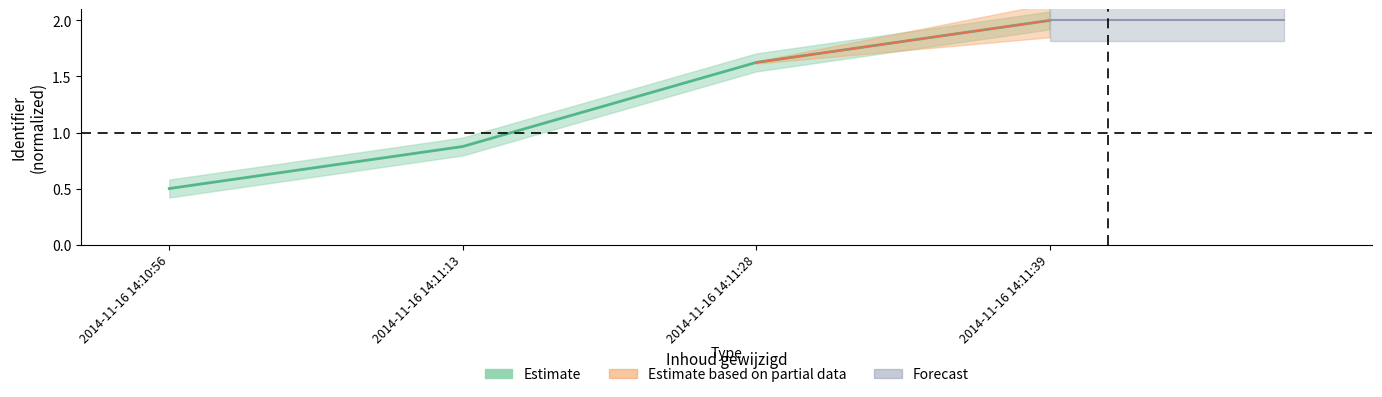

What is the value of the 3rd point from the left?

1.6